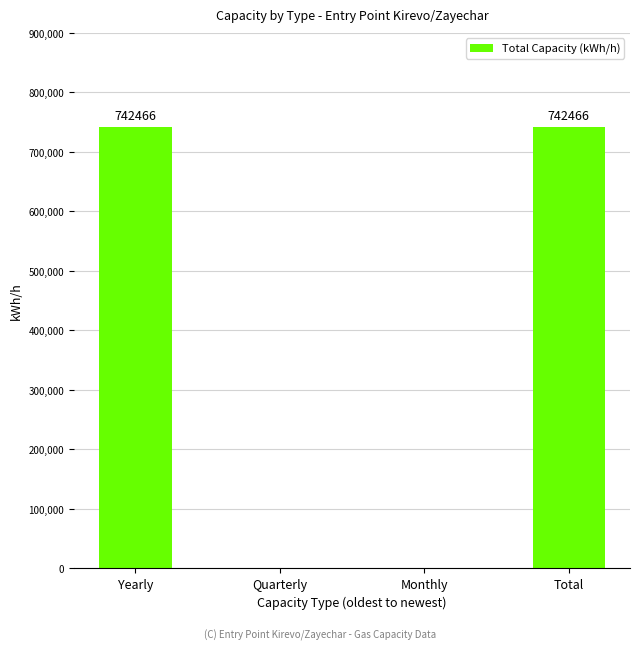

What is the maximum value shown in the chart?

742466